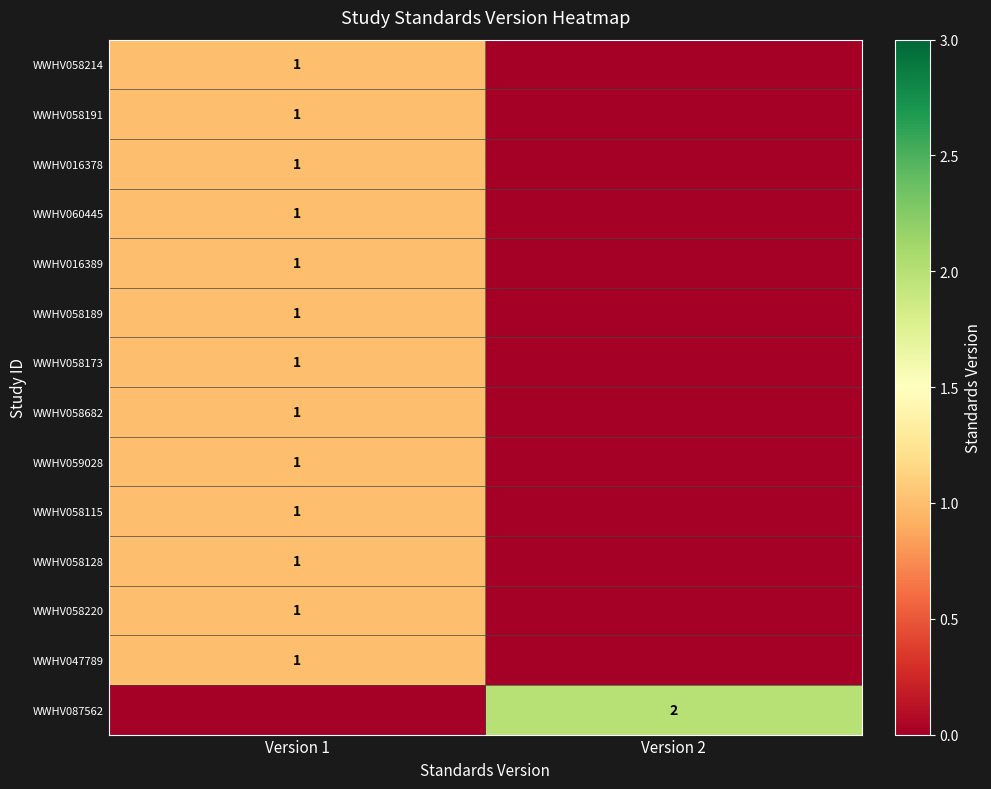

At which category is the sum across all series the highest?

Version 1